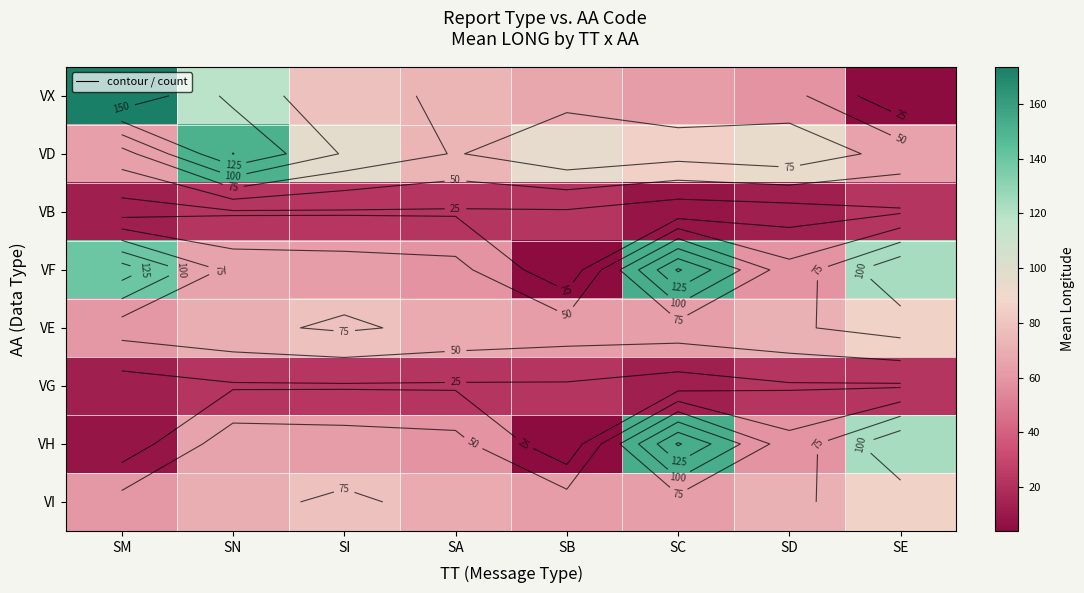

What is the difference between the highest and lowest values at SN?

128.3